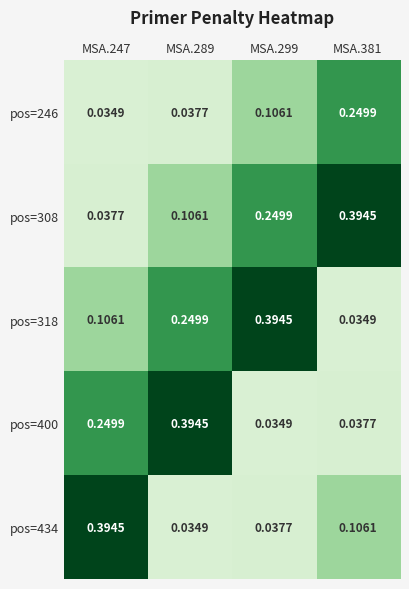

Count the number of data series in this chart.

5